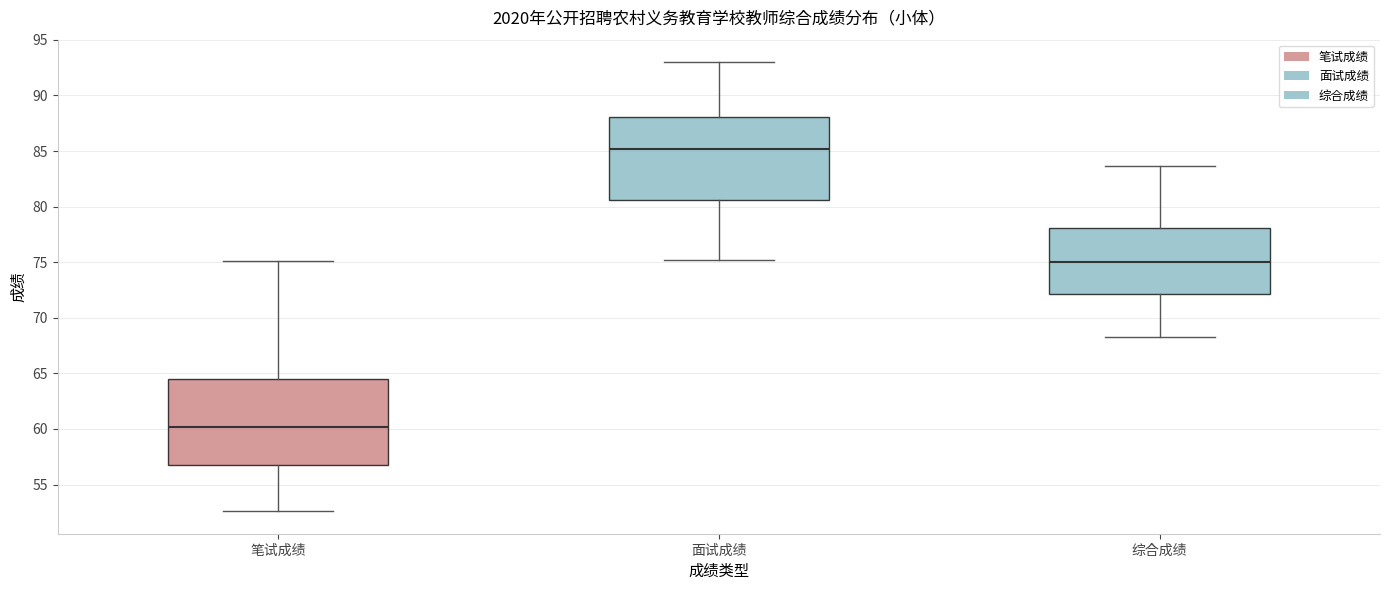

Reading left to right, read every box against the y-axis: the position of its median line, the range the box covers, and the ends of its whiskers. The values are not printed on the chart, so give them approximately, as read against the axis.

笔试成绩: median 60.0, box 57.0 to 64.5, whiskers 52.5 to 75.0
面试成绩: median 85.0, box 80.5 to 88.0, whiskers 75.0 to 93.0
综合成绩: median 75.0, box 72.0 to 78.0, whiskers 68.5 to 83.5